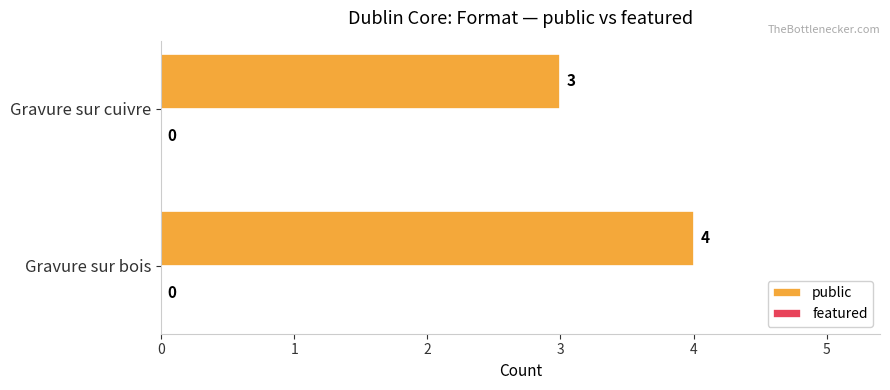

What is the sum of all values?

7